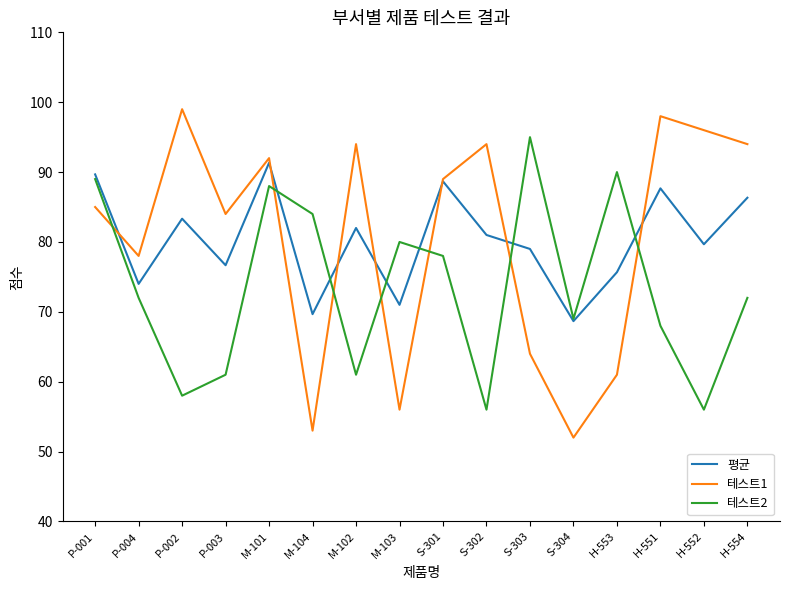

At which label does 테스트1 first exceed 89?

P-002